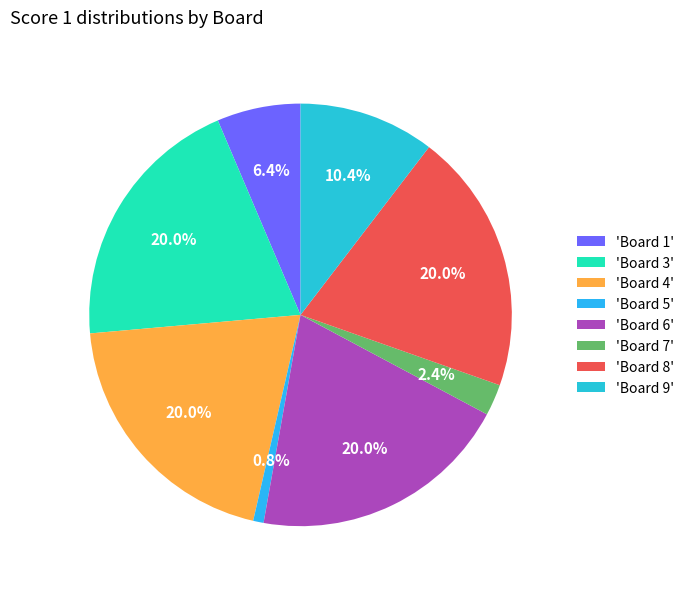

Count the number of slices in the pie.

8